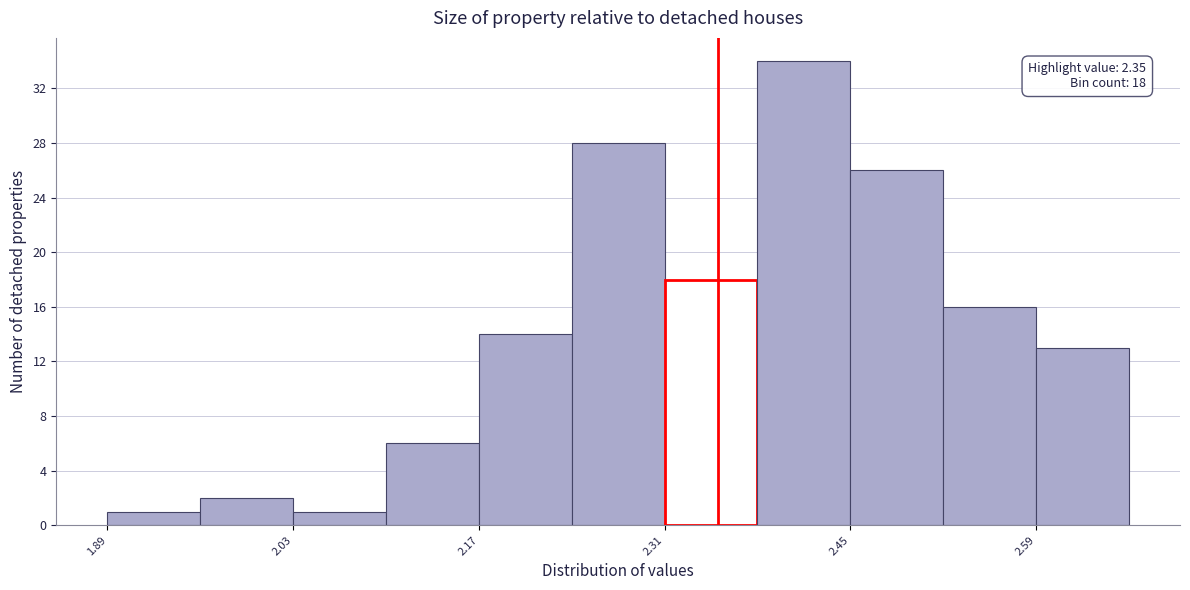

Read against the x-axis, roughly where is the centre of the tallest bar?

2.42